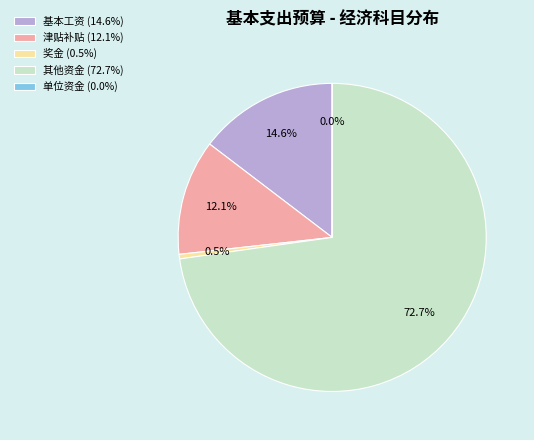

To the nearest percent, what is the difference between the largest and smallest slice percentages?

73%